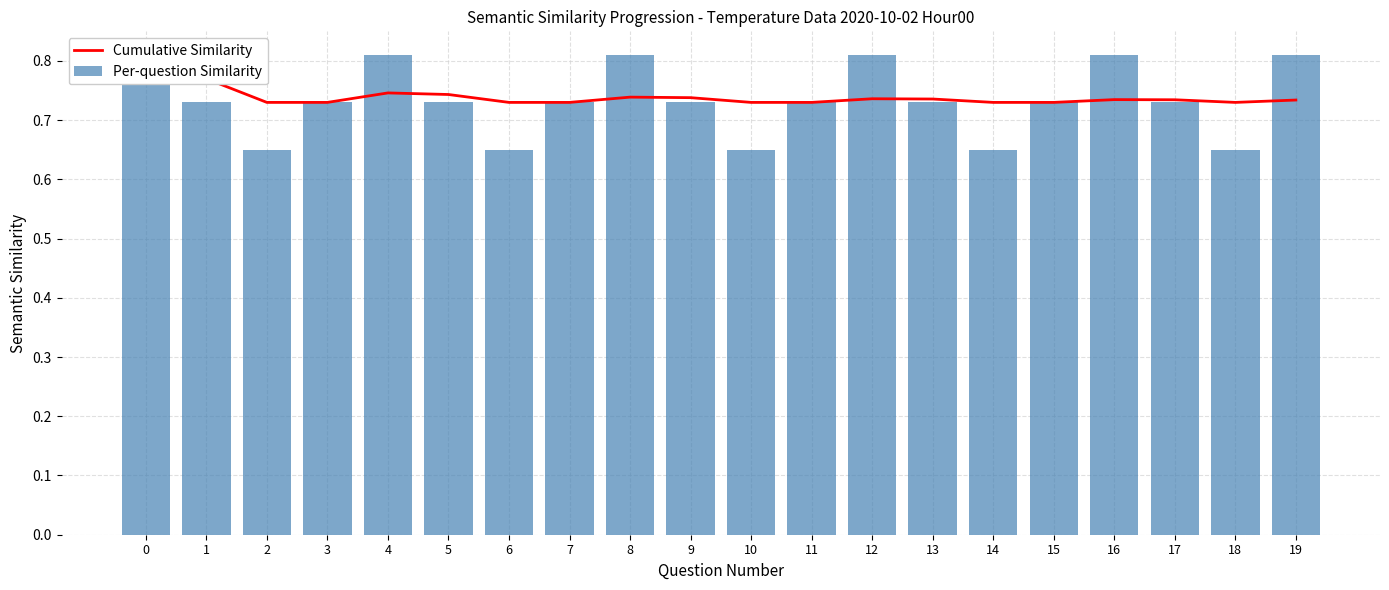

Where is Per-question Similarity nearest to the value 0?

2